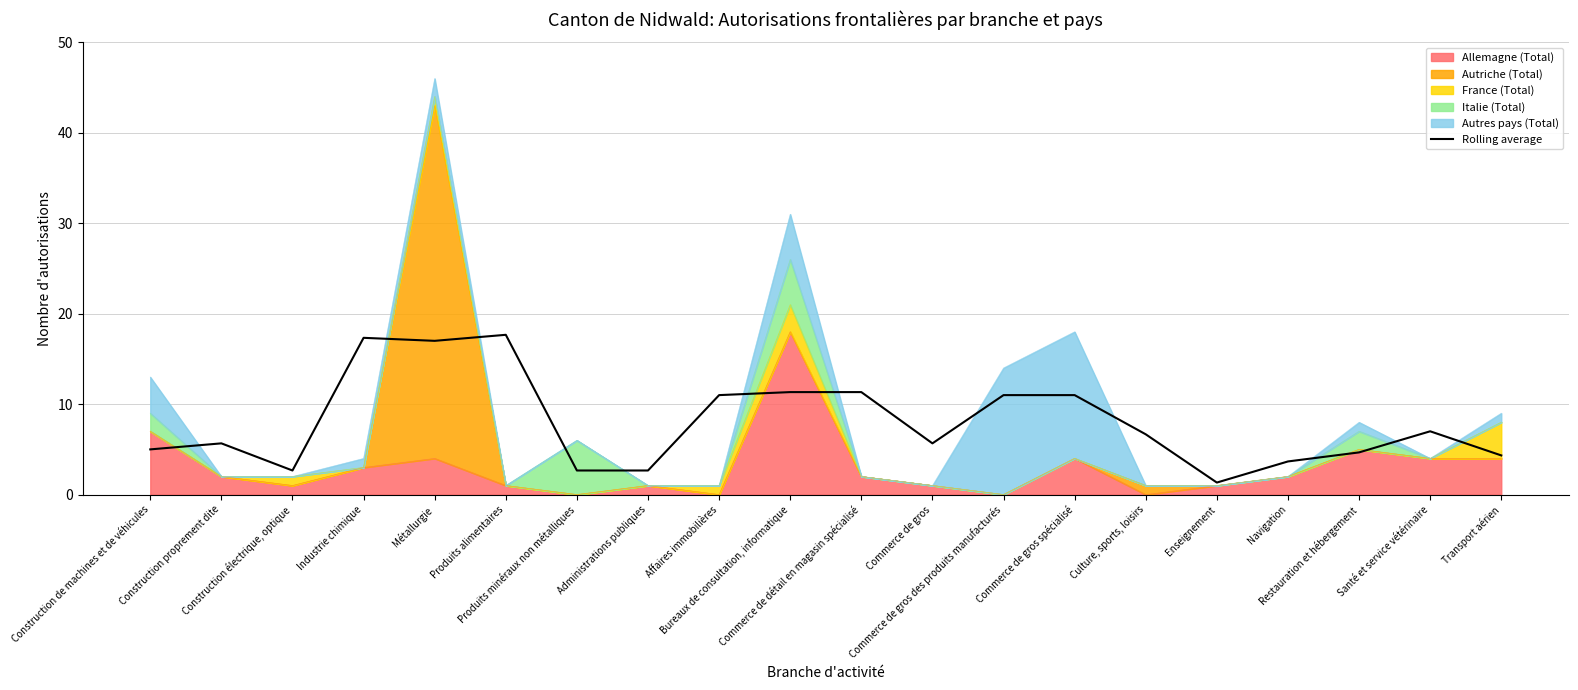

What is the sum of all values?

159.7